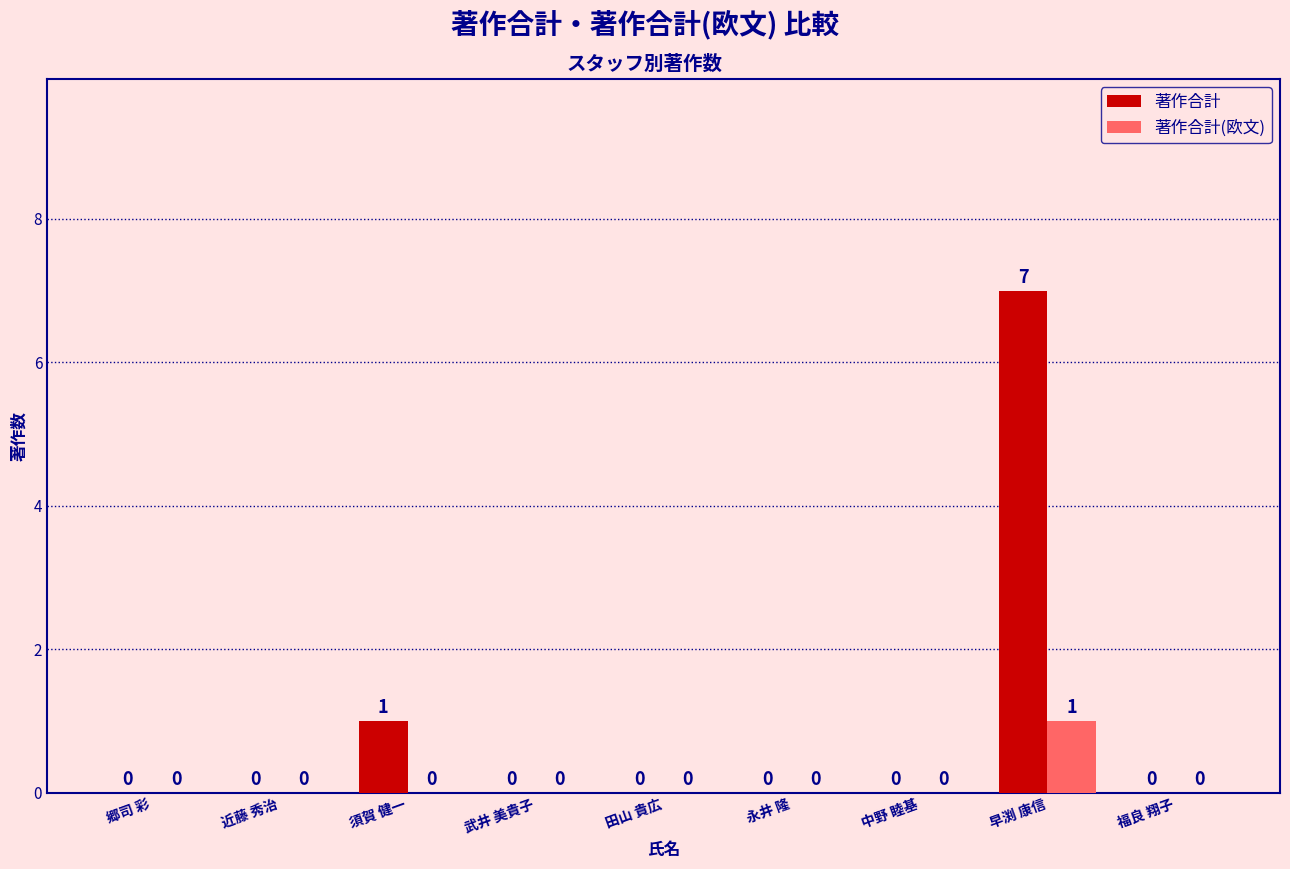

The 著作合計 series shows 0 at 中野 睦基. True or false?

True